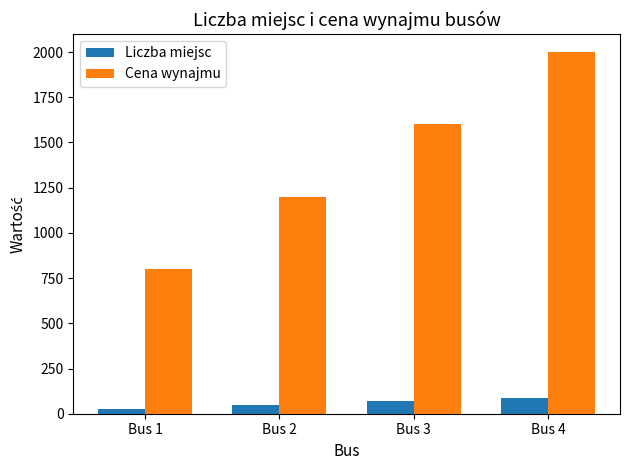

Reading right to left, transcribe all the data shown in this chart.

Liczba miejsc: 88	68	48	28
Cena wynajmu: 2000	1600	1200	800